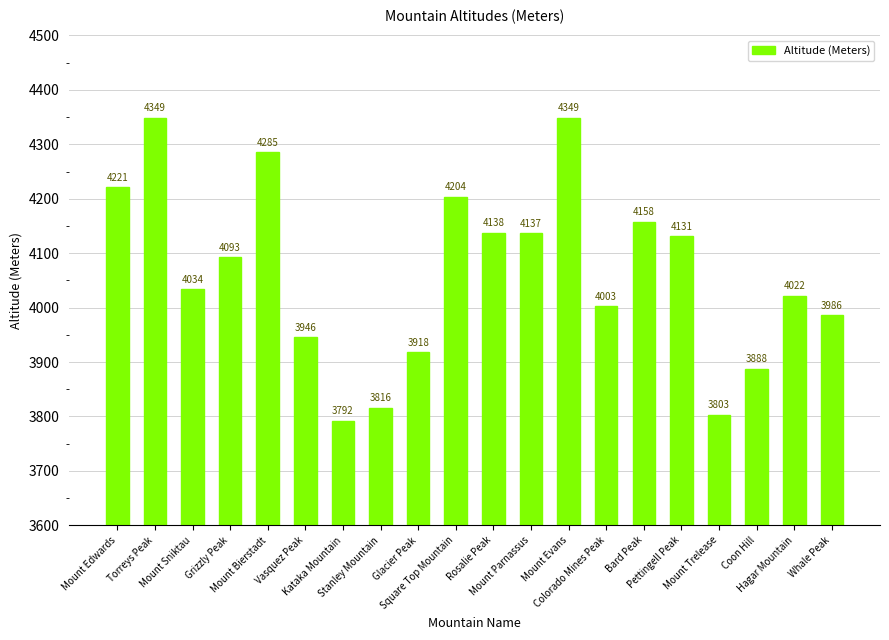

Which has a higher value, Pettingell Peak or Grizzly Peak?

Pettingell Peak